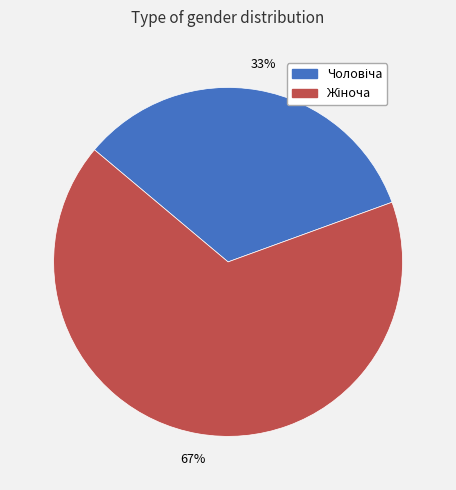

Count the number of slices in the pie.

2